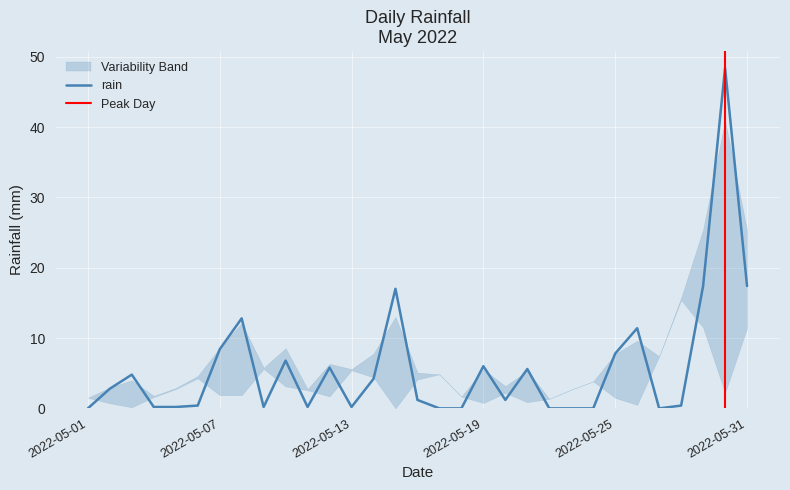

Where is the data nearest to the value 24?

2022-05-29